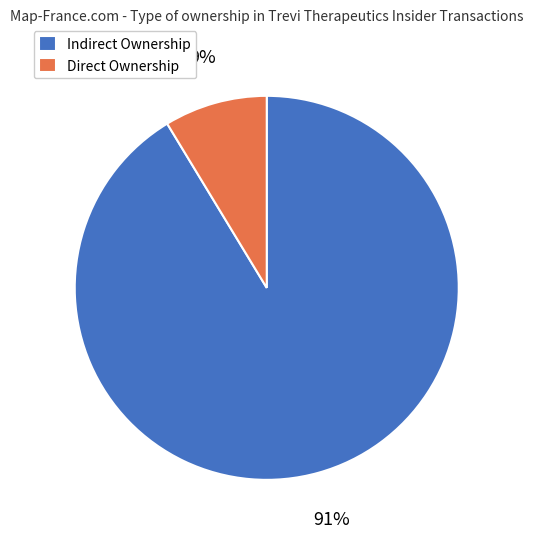

To the nearest percent, what percentage of the pie is Indirect Ownership?

91%